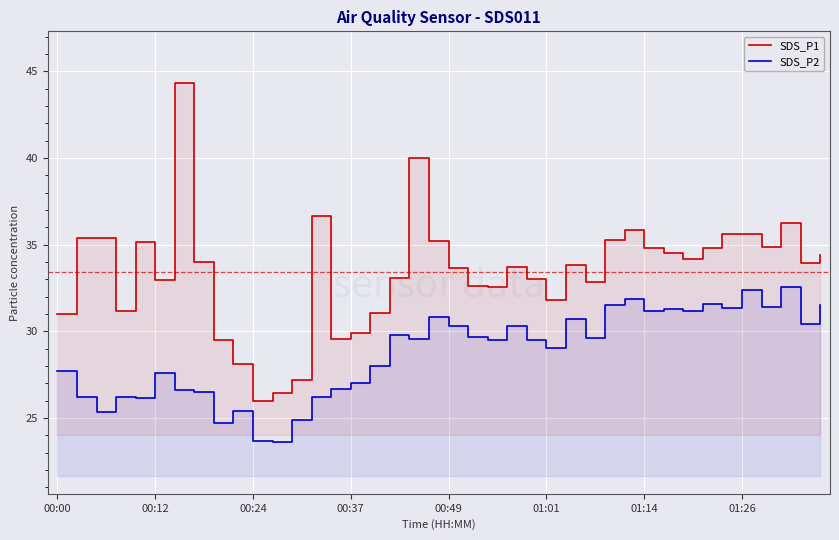

Count the number of data series in this chart.

2